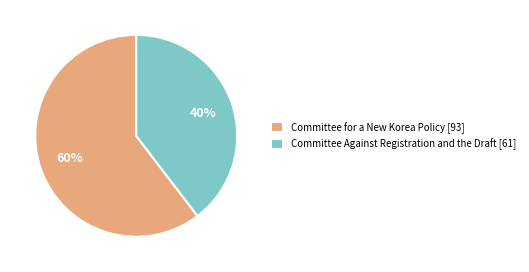

How many slices are in this pie chart?

2